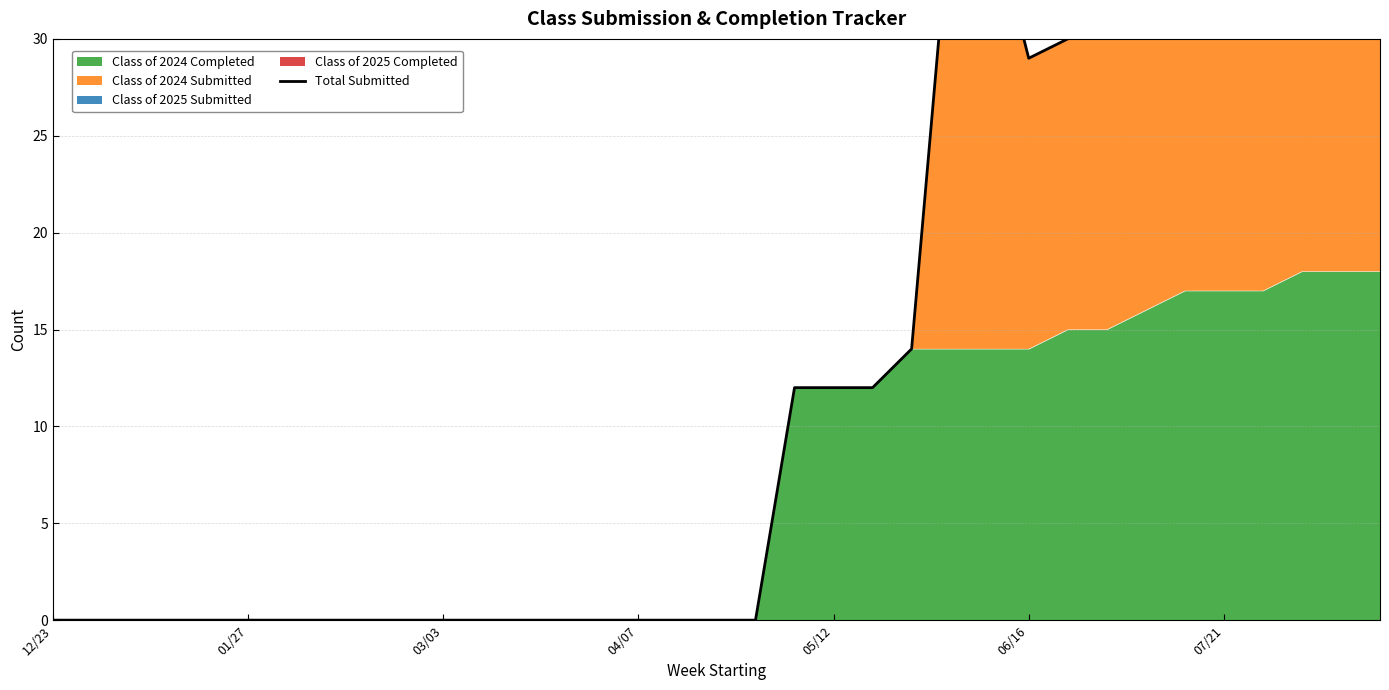

Reading right to left, extract all data points from this chart.

48	48	48	45	45	45	43	41	30	29	37	37	14	12	12	12	0	0	0	0	0	0	0	0	0	0	0	0	0	0	0	0	0	0	0